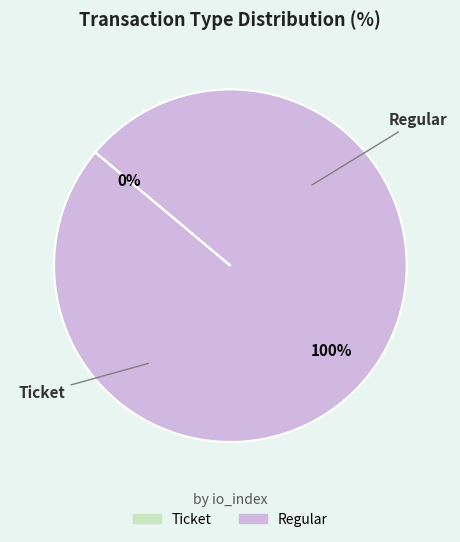

How many slices are in this pie chart?

2